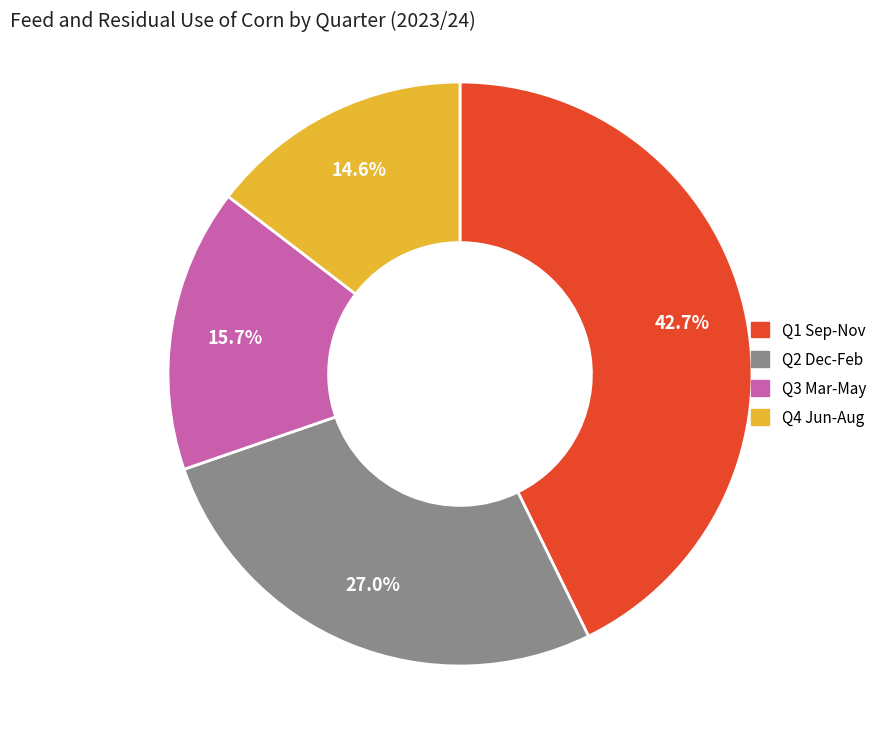

Count the number of slices in the pie.

4